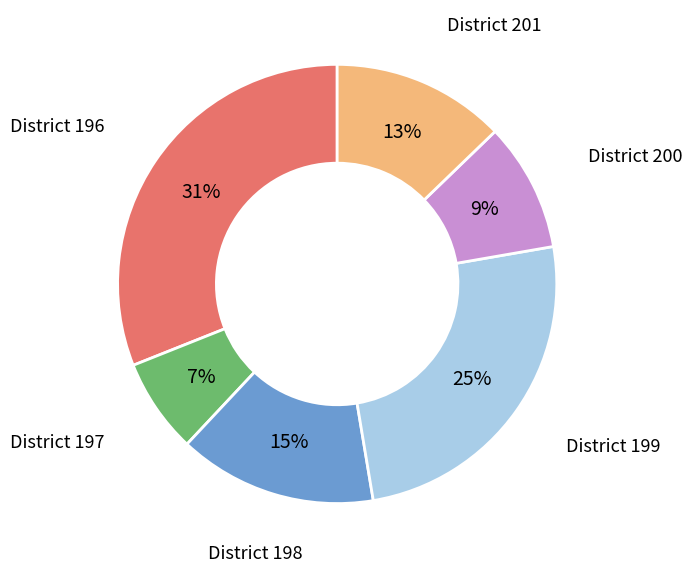

To the nearest percent, what is the average slice percentage?

17%